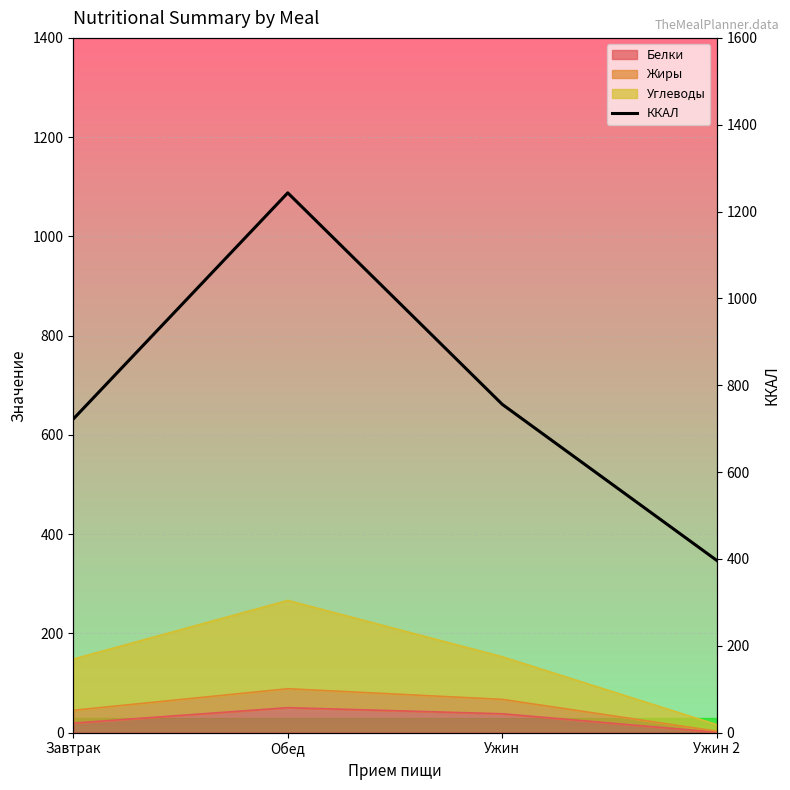

At which label is the value closest to 819?

Ужин